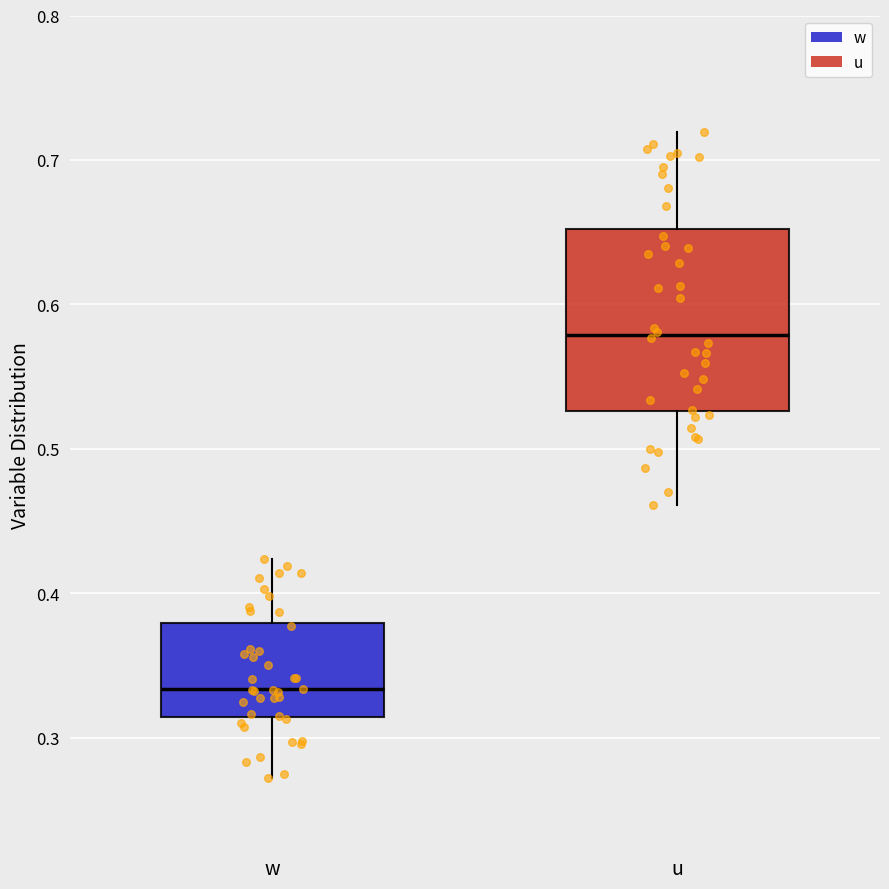

Comparing the boxes themselves (not the whiskers), which one is the tallest?

u